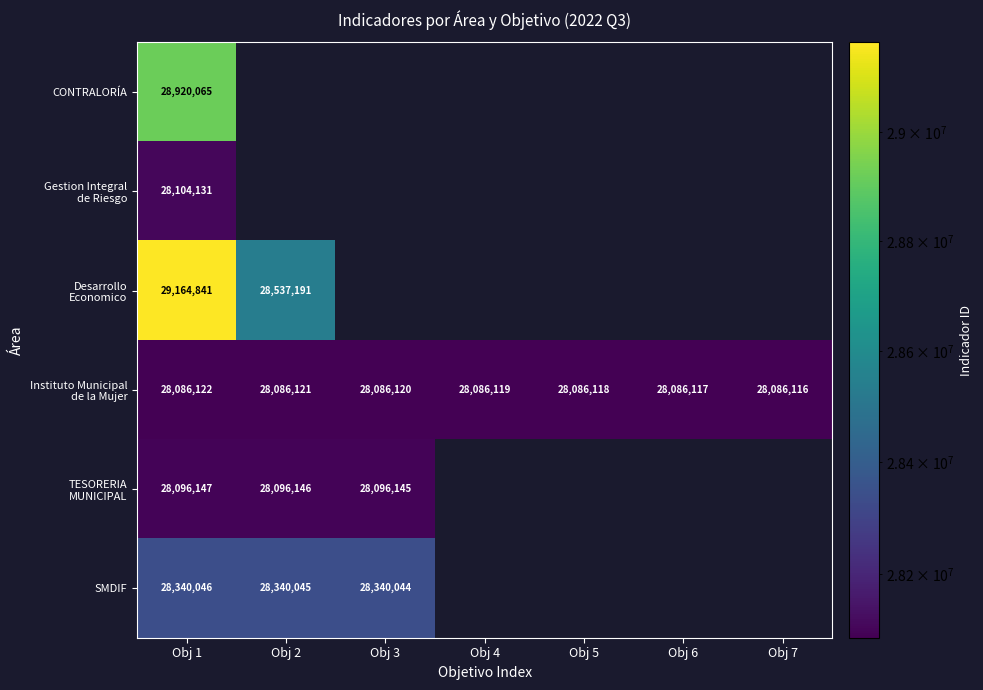

Is it true that SMDIF equals 28340044 at Obj 3?

True